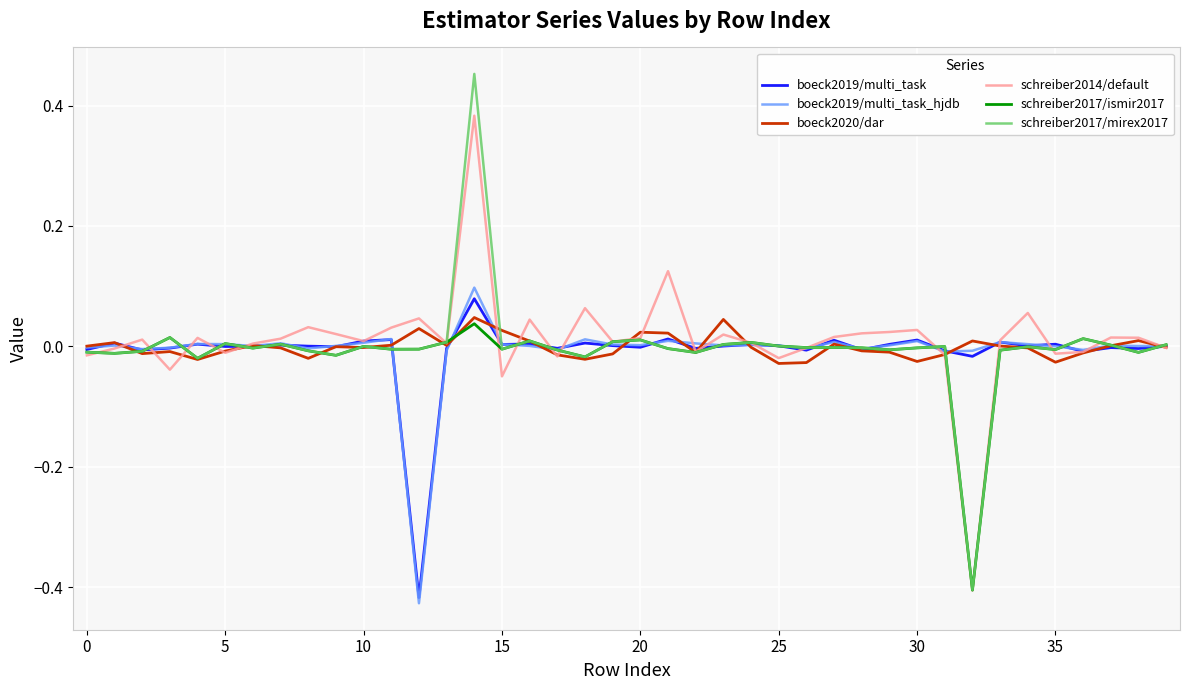

Which series has the largest range (max minus min)?

schreiber2017/mirex2017